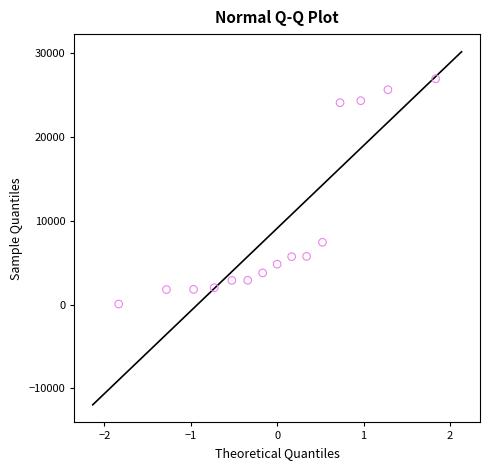

What is the range of Y values (max minus min)?

26903